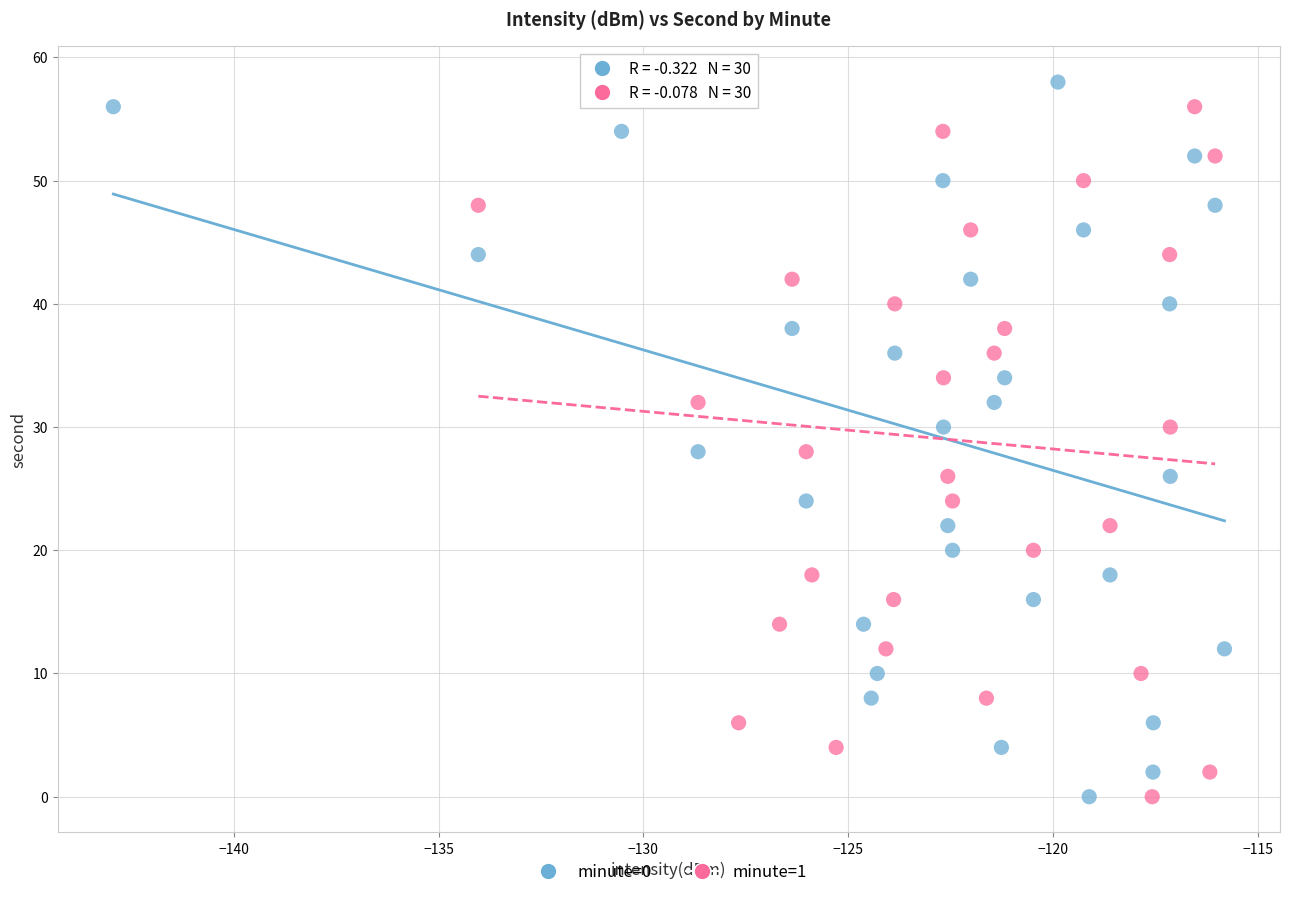

What are all the series names shown in the legend?

minute=0, minute=1